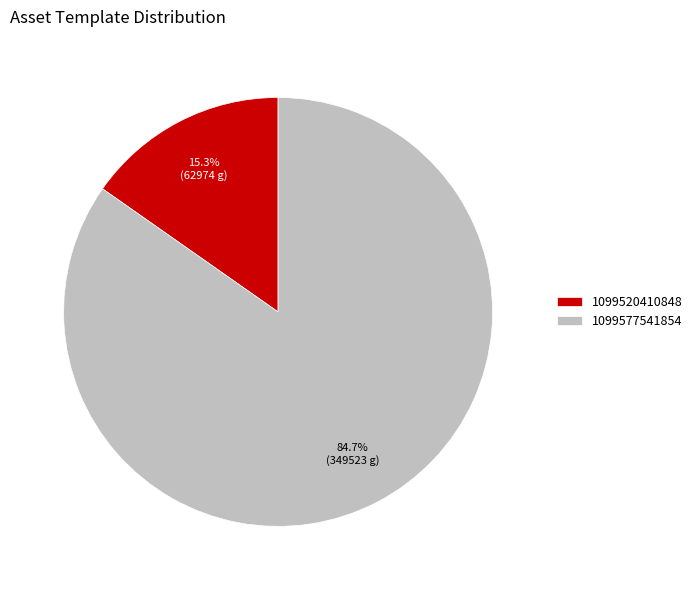

Which category accounts for the majority?

1099577541854